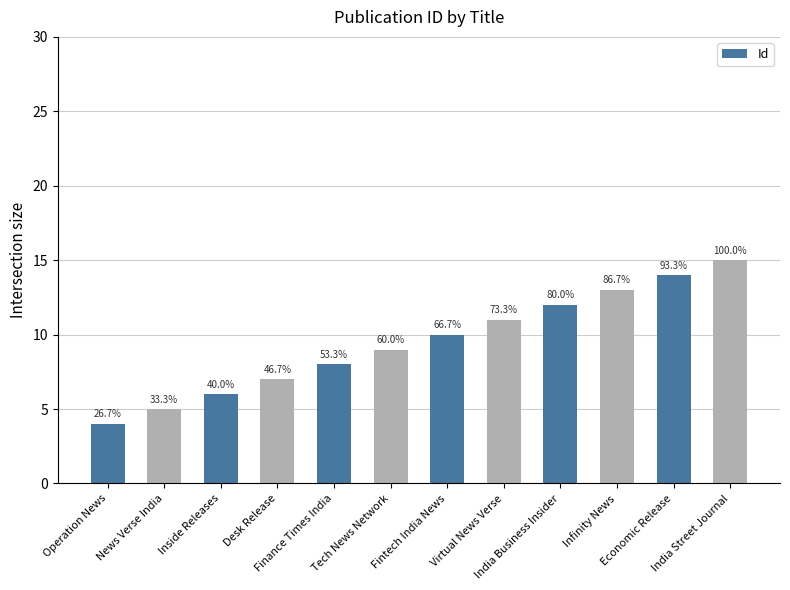

At which category does the chart reach its minimum across all series?

Operation News